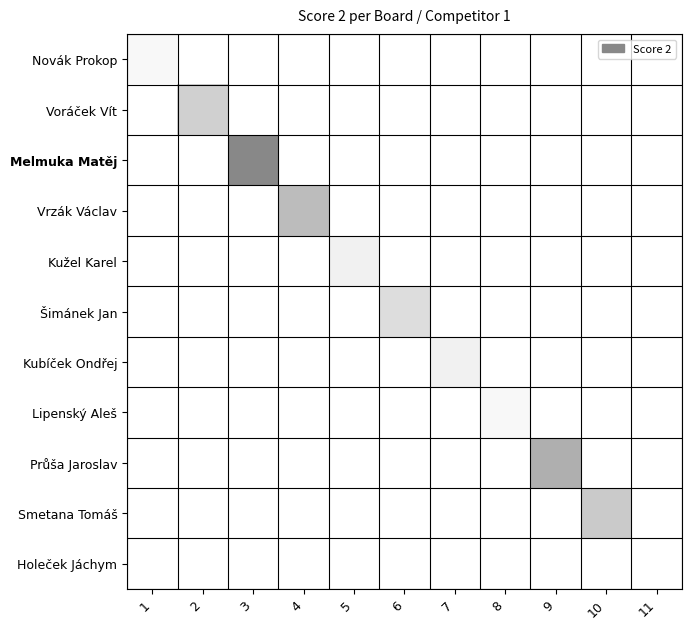

Which series changed the most between 4 and 8?

Vrzák Václav